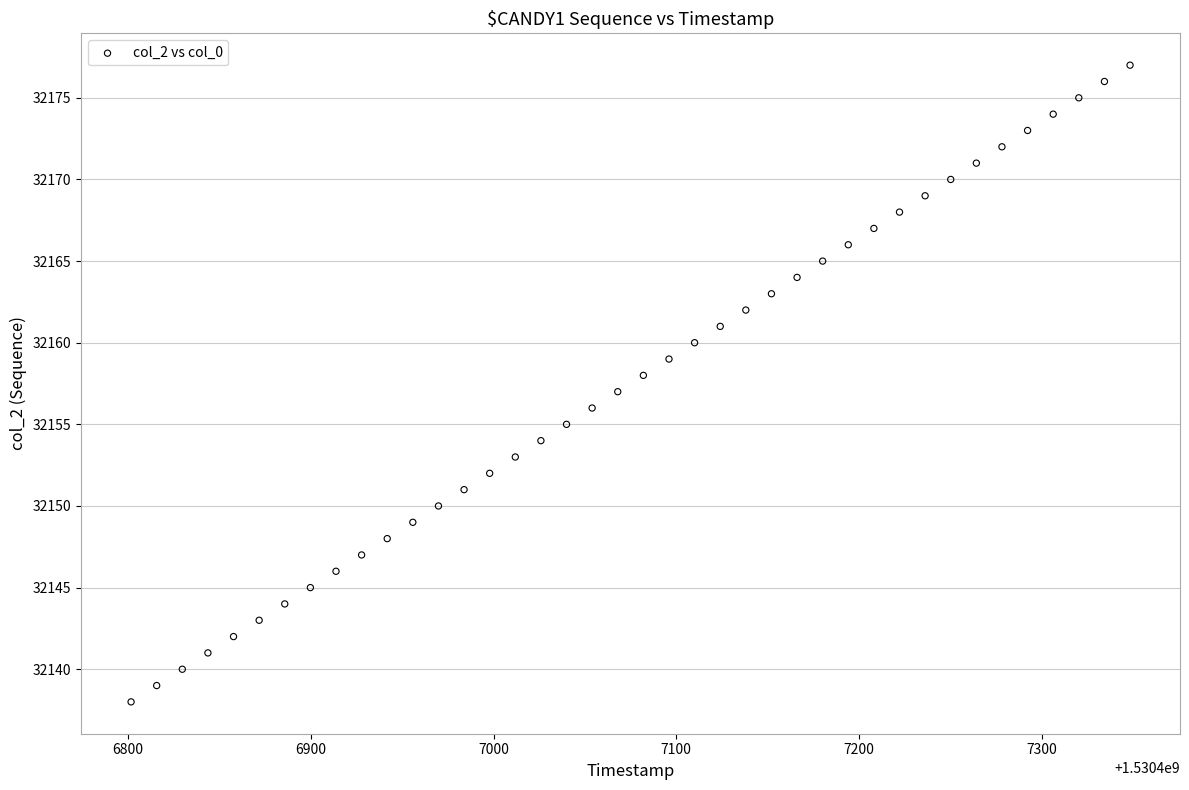

What is the range of Y values (max minus min)?

39